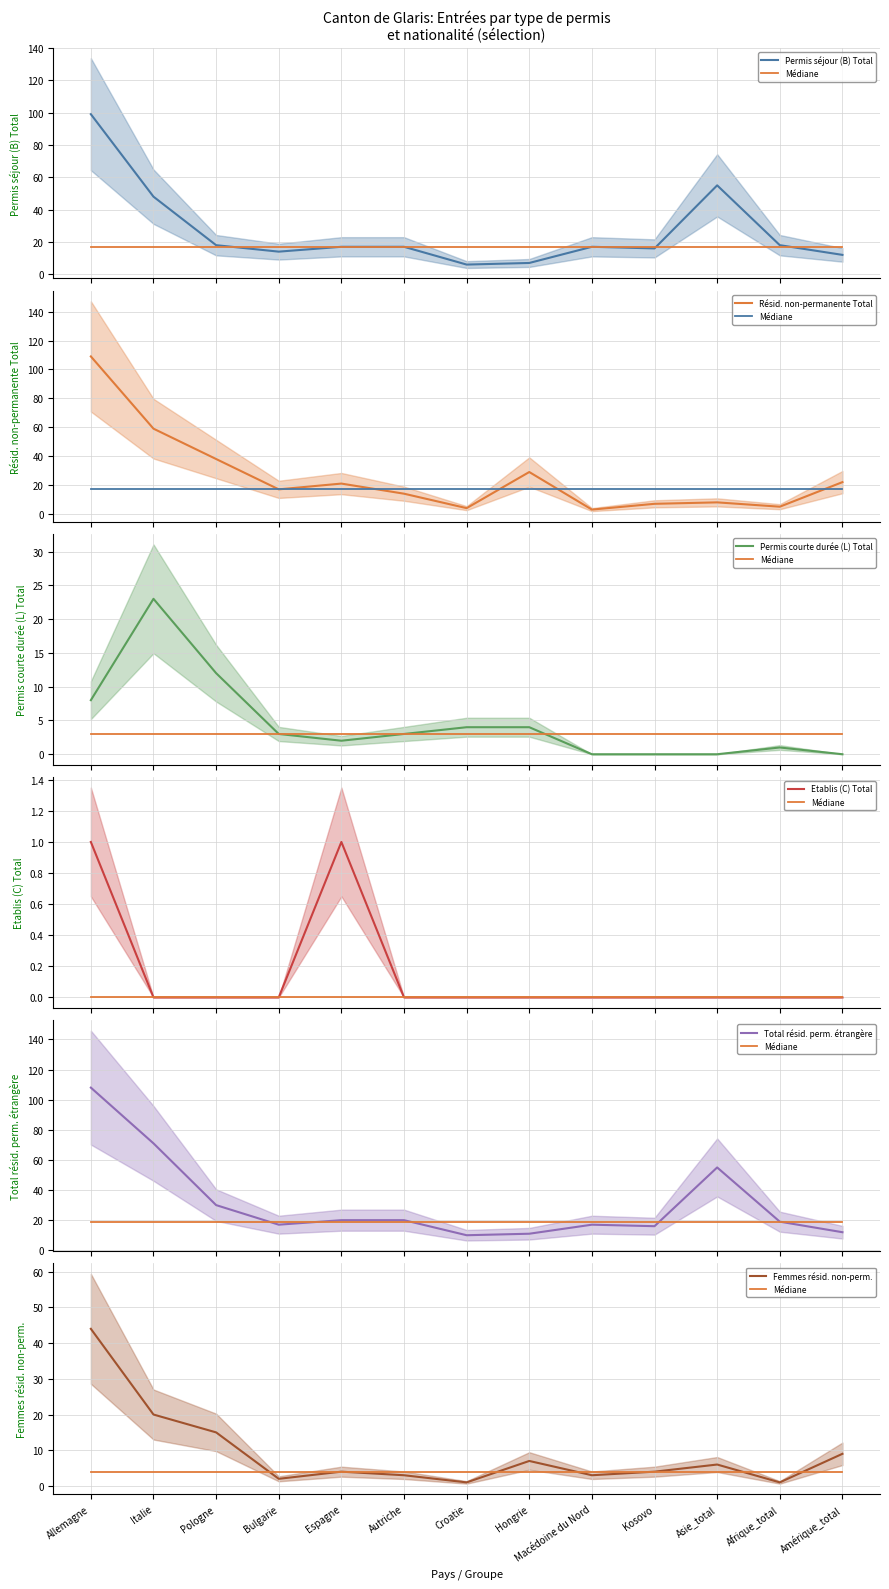

At which category does Permis courte durée (L) Total reach its first local valley?

Espagne